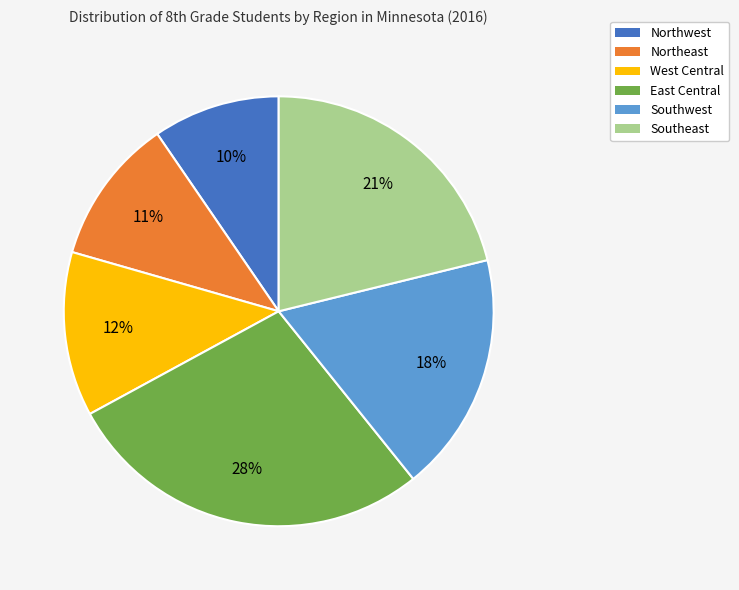

To the nearest percent, what percentage of the pie is Northeast?

11%